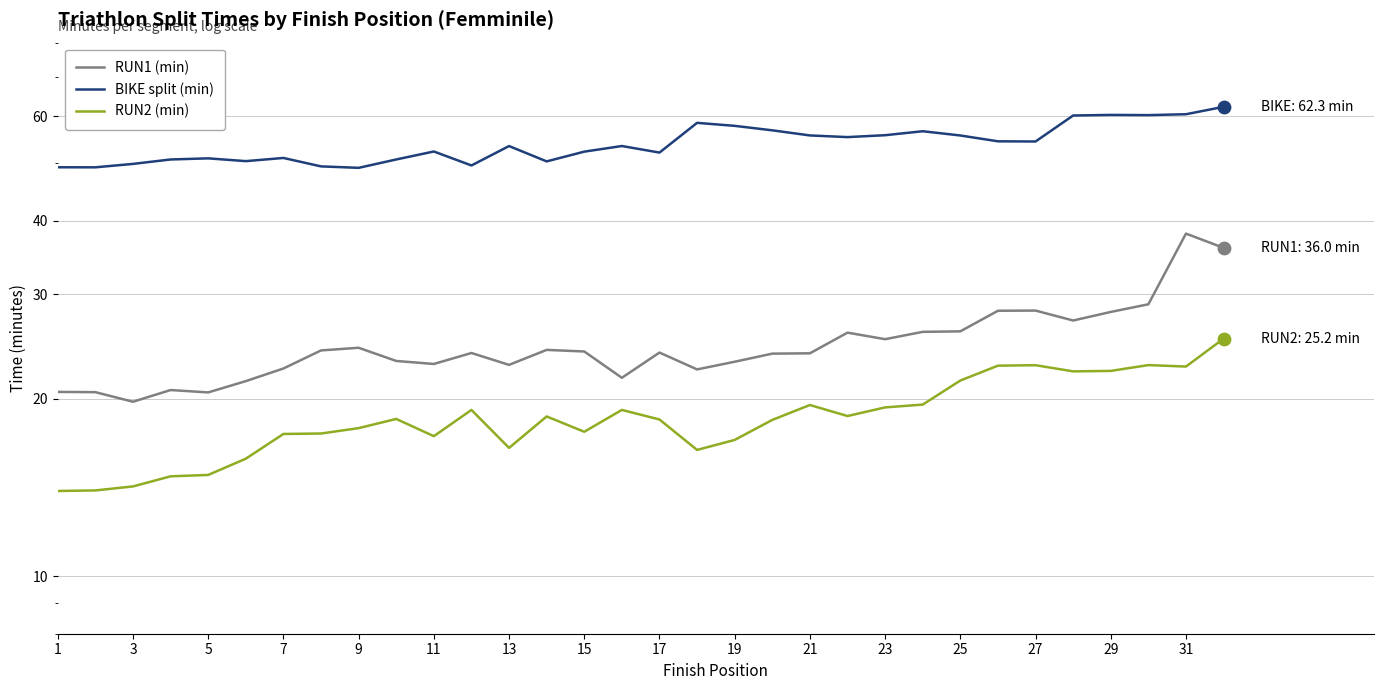

Is the value of RUN1 (min) at 29 greater than the value of RUN2 (min) at 19?

Yes